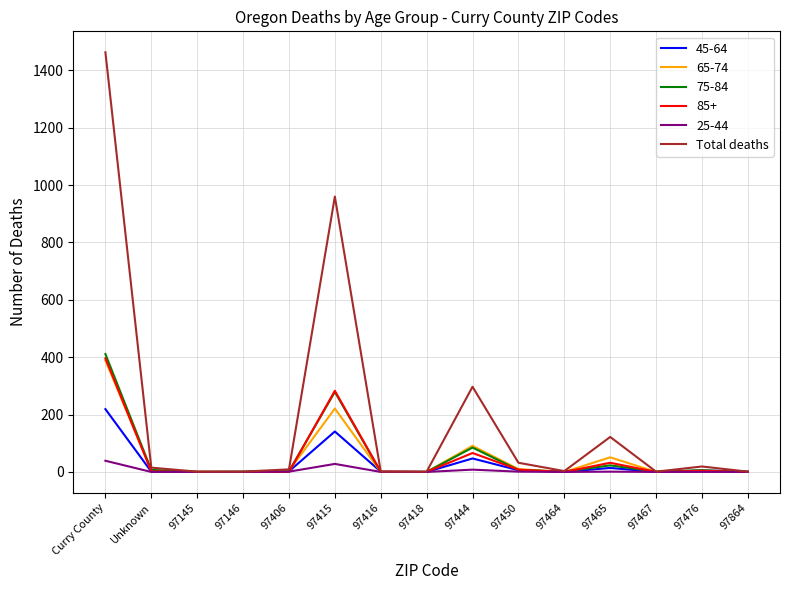

Where is Total deaths nearest to the value 732?

97415